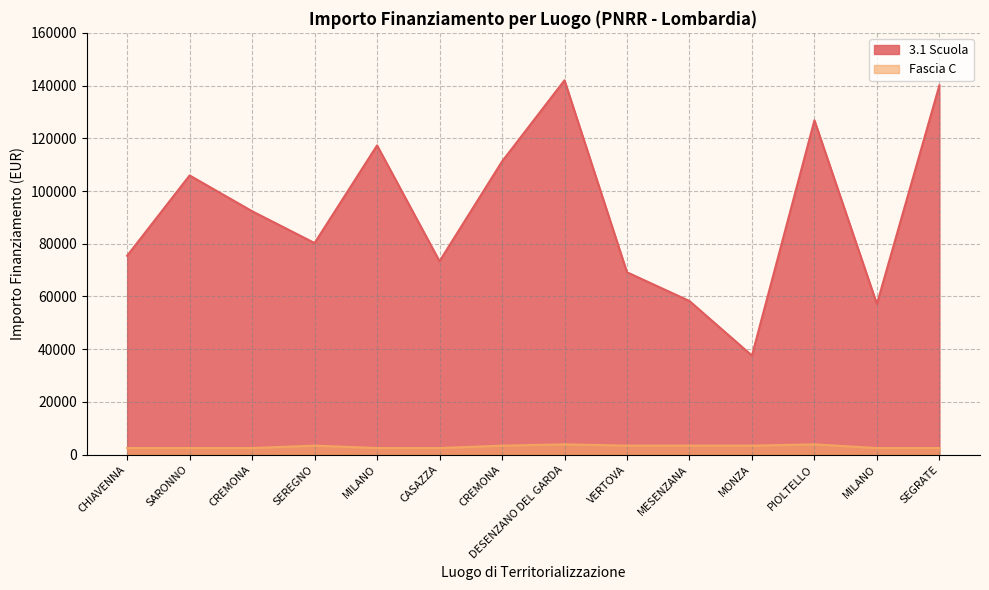

What is the sum of the 3.1 Scuola values at CASAZZA and MILANO?

130519.6